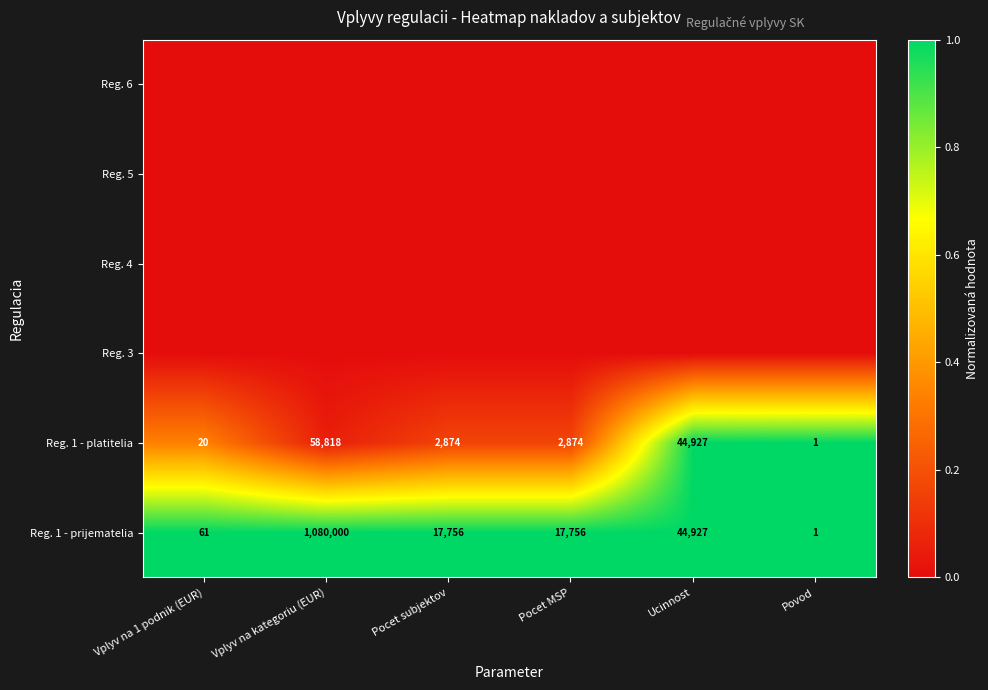

How many series are shown in this chart?

6